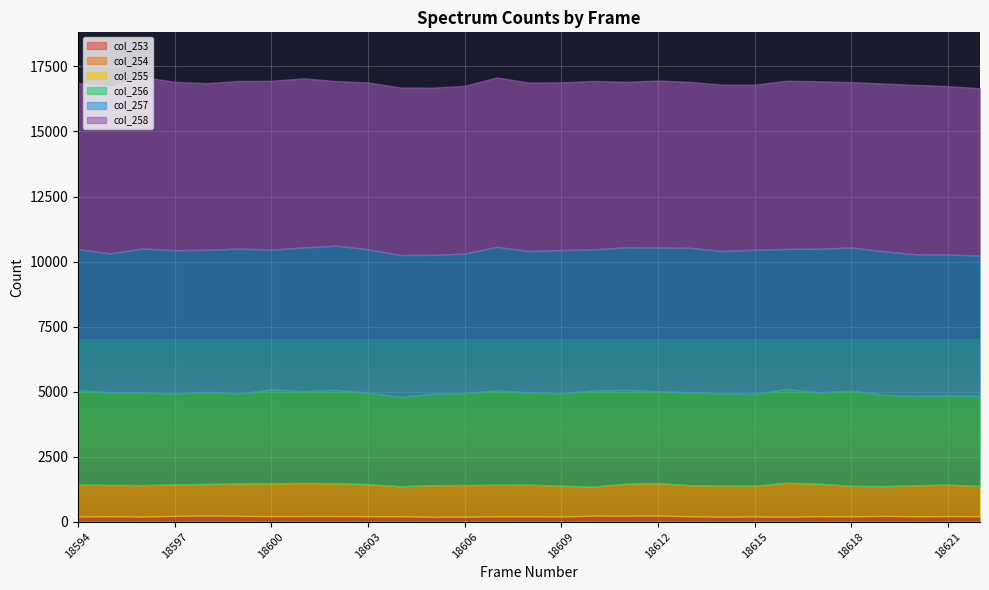

What is the value of the col_258 point at the 26th from the left?

6446